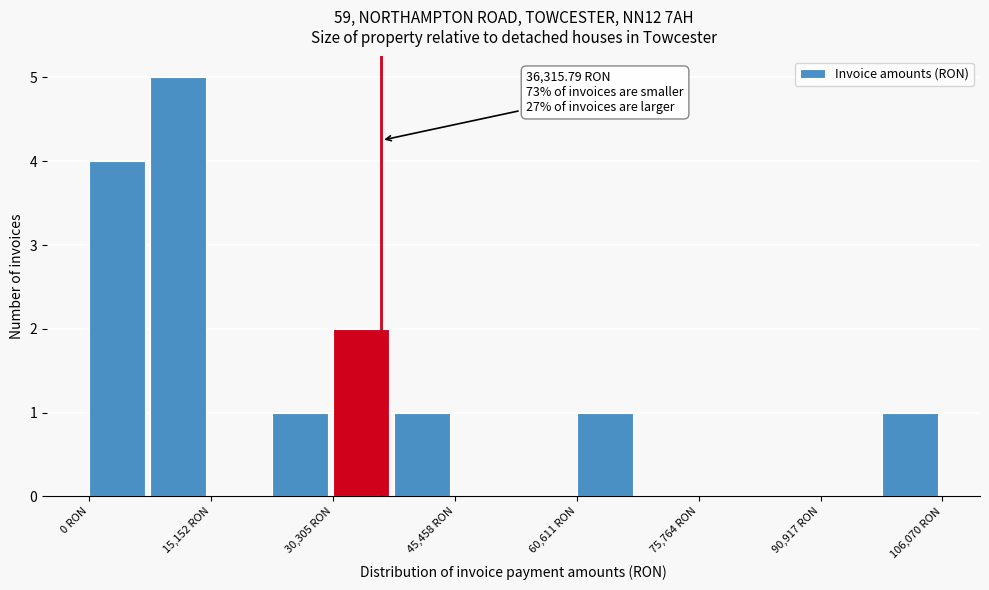

Read against the x-axis, roughly where is the centre of the tallest bar?

12000